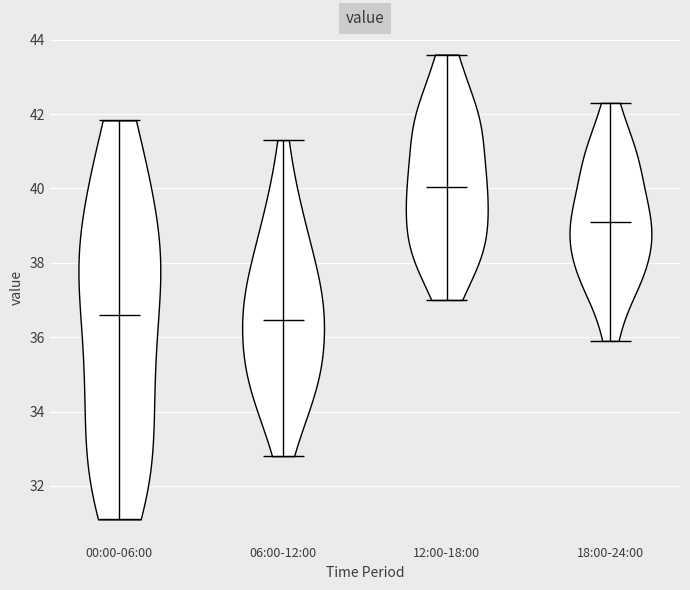

Reading left to right, read every violin against the y-axis: where its median line is, and the lowest and highest points it reaches. The values are not printed on the chart, so give them approximately, as read against the axis.

00:00-06:00: median line 36.6, lowest point 31.2, highest point 41.8
06:00-12:00: median line 36.4, lowest point 32.8, highest point 41.4
12:00-18:00: median line 40.0, lowest point 37.0, highest point 43.6
18:00-24:00: median line 39.2, lowest point 36.0, highest point 42.4